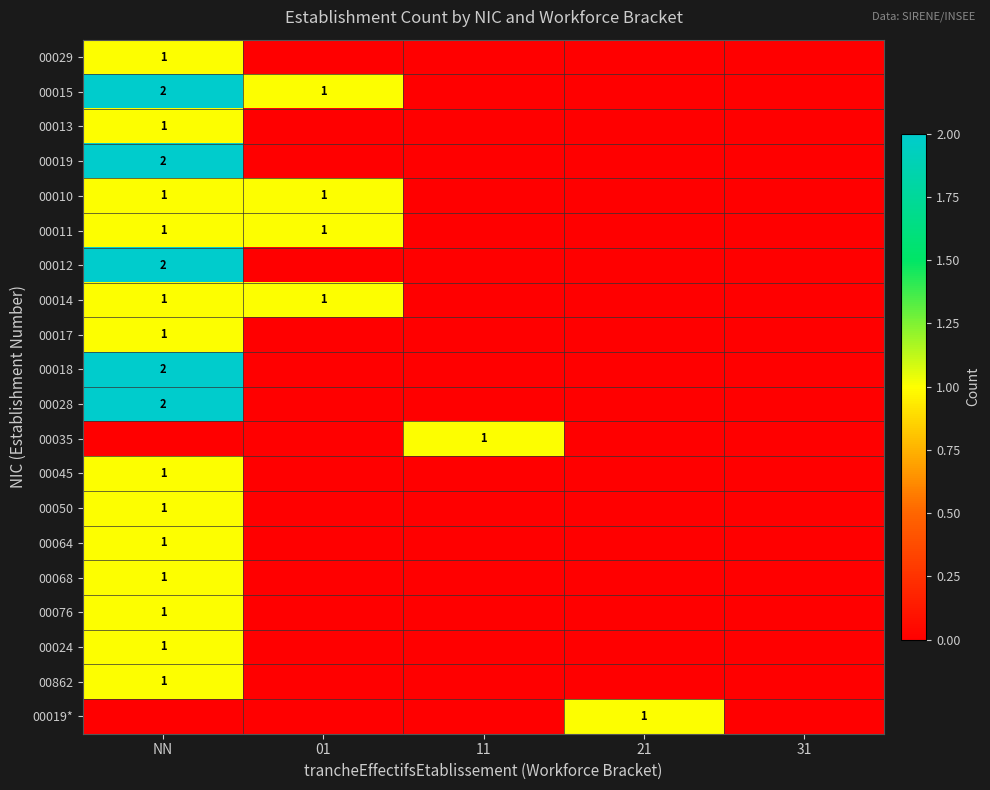

True or false: 00068 has a value of 1 at 21.

False